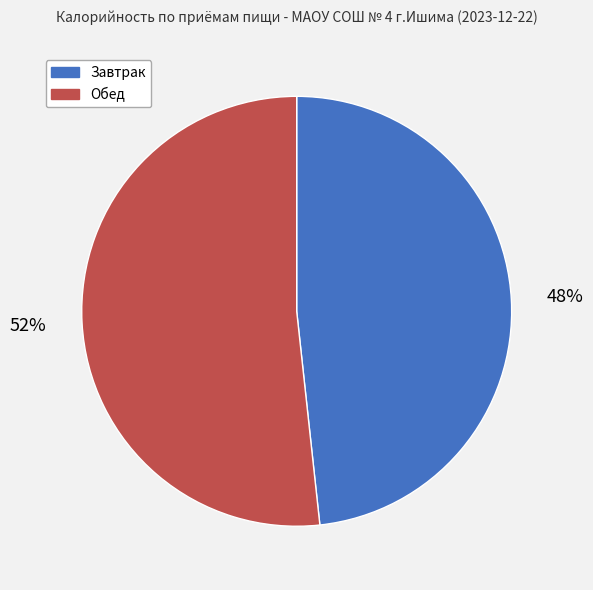

To the nearest percent, what is the average slice percentage?

50%